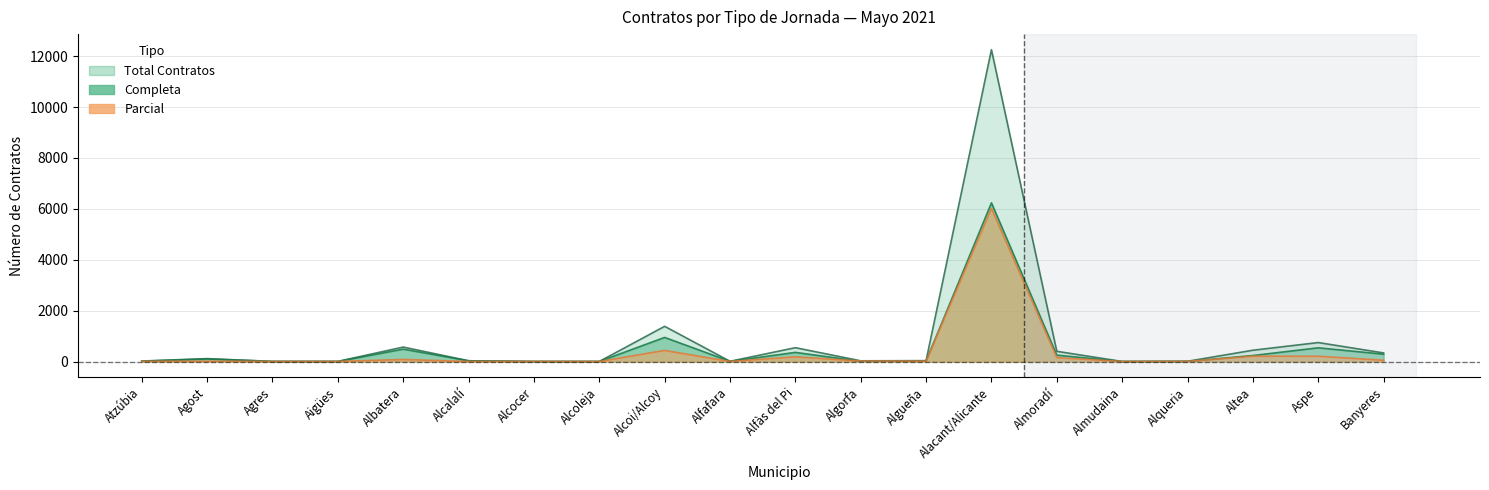

At which category is the sum across all series the highest?

Alacant/Alicante